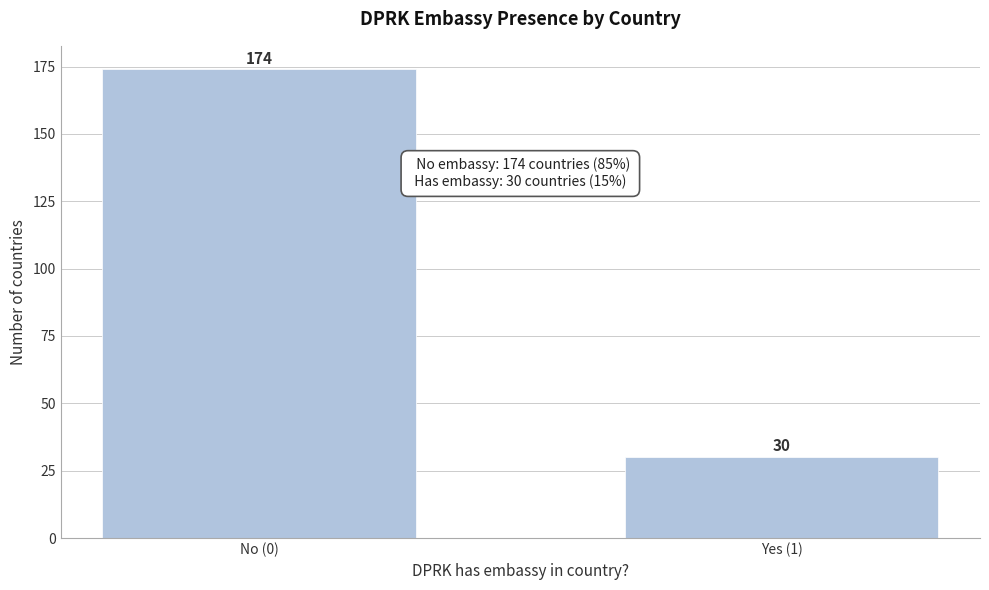

Reading left to right, what are all the values shown in this chart?

No (0)=174	Yes (1)=30